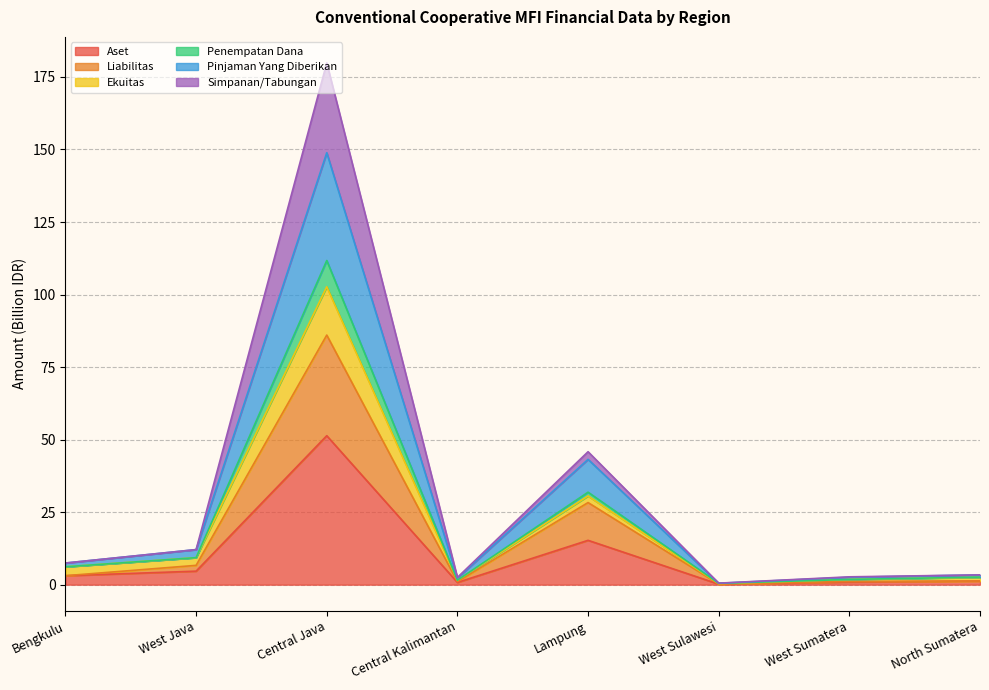

True or false: Aset has a value of 89.7 at Central Java.

False